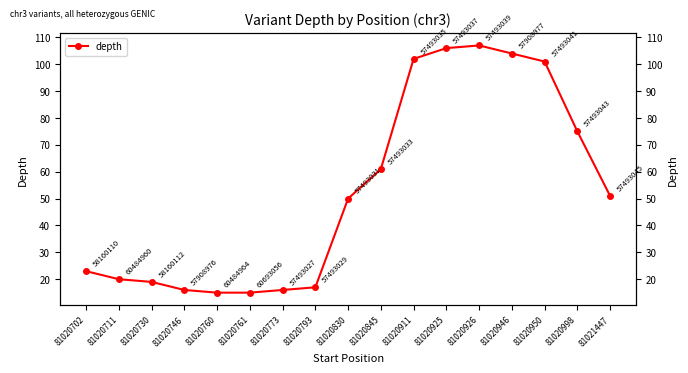

Reading right to left, extract all data points from this chart.

51	75	101	104	107	106	102	61	50	17	16	15	15	16	19	20	23